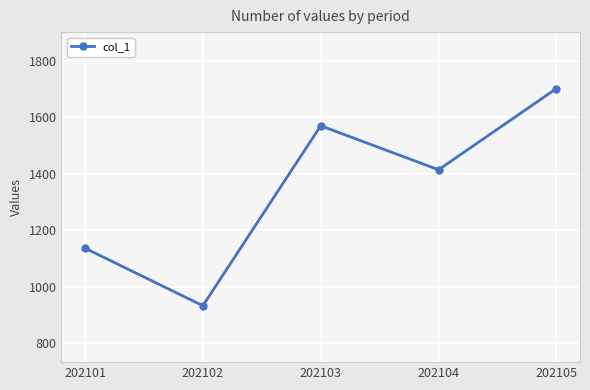

True or false: the data shows 1570 at 202103.

True